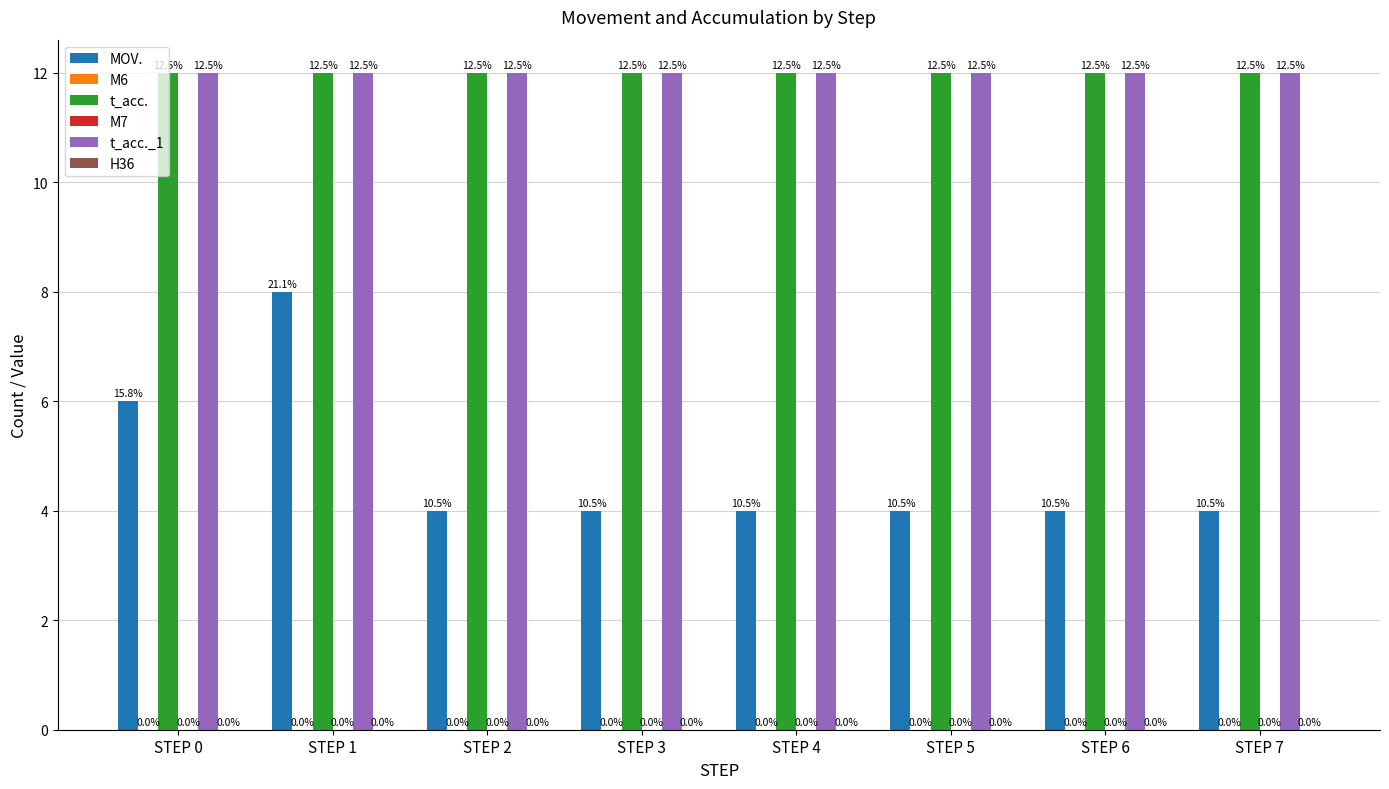

What is the value of the MOV. bar at the 6th from the left?

4